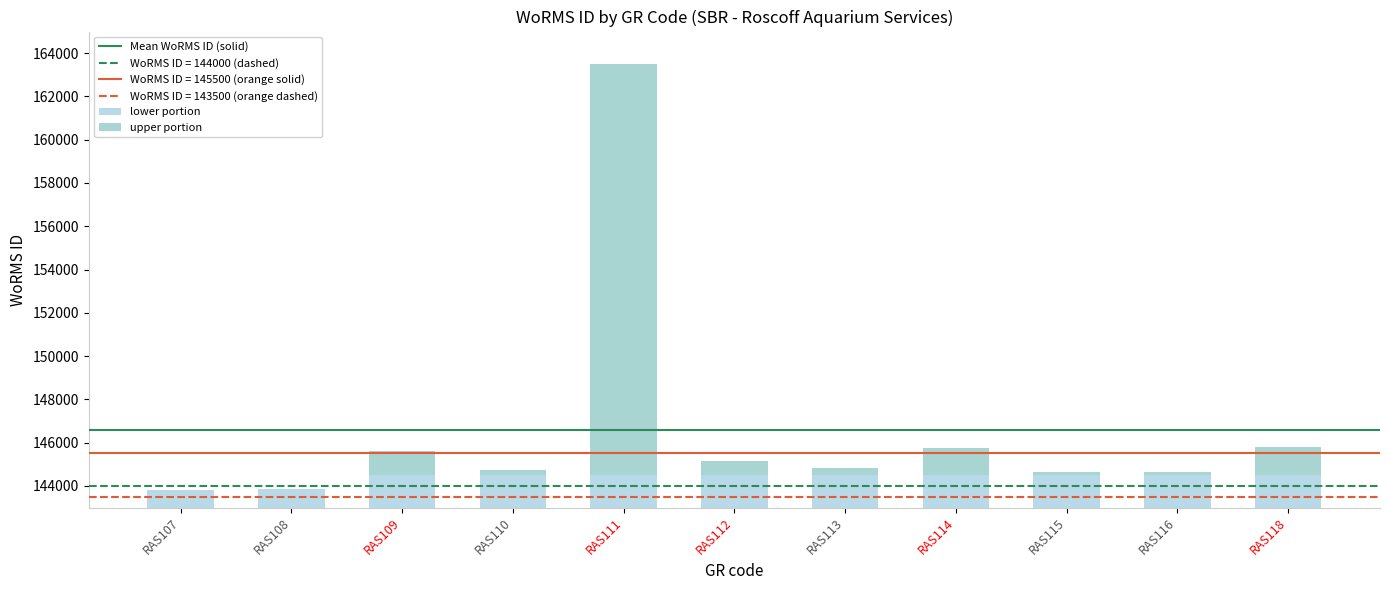

Which label corresponds to the smallest value in the chart?

RAS107